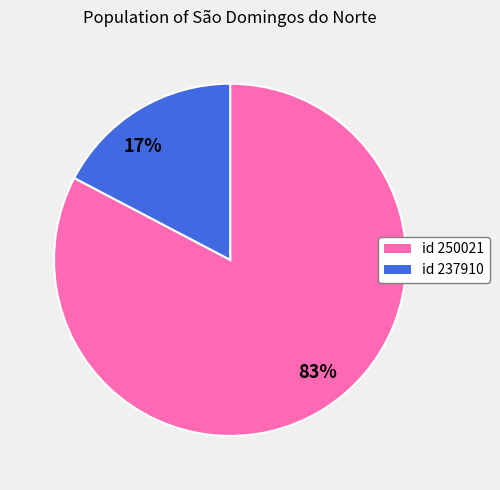

Which has a higher value, 17% or 83%?

83%